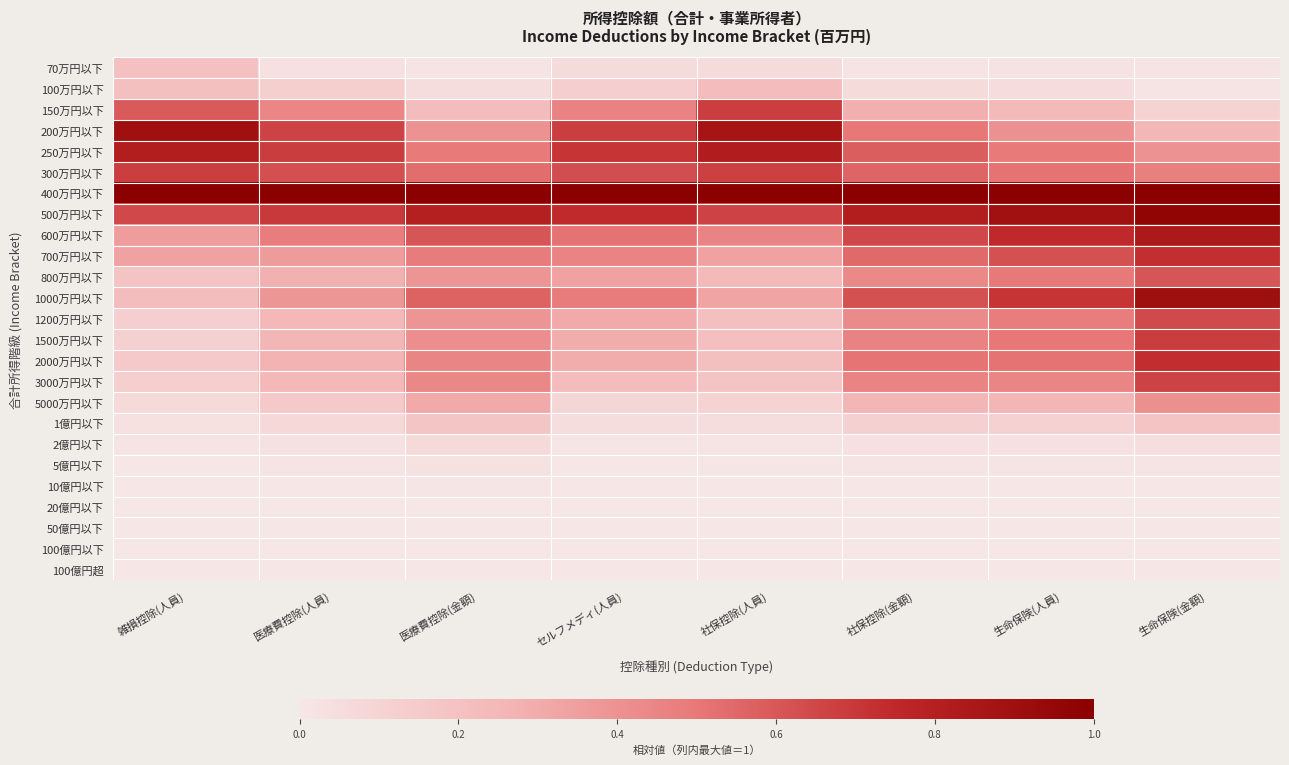

Count the number of categories in the chart.

8